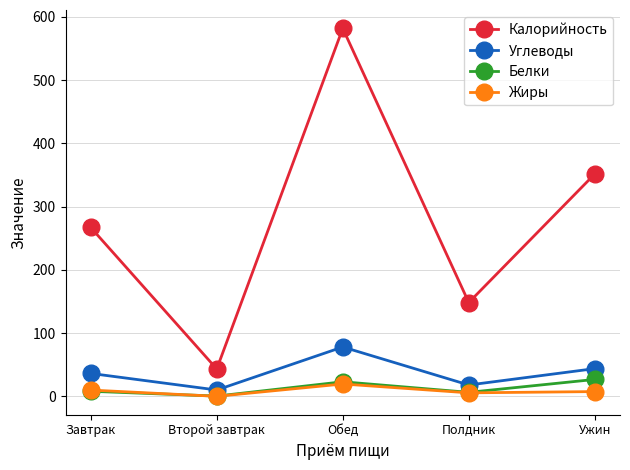

Which series has the largest total across all categories?

Калорийность